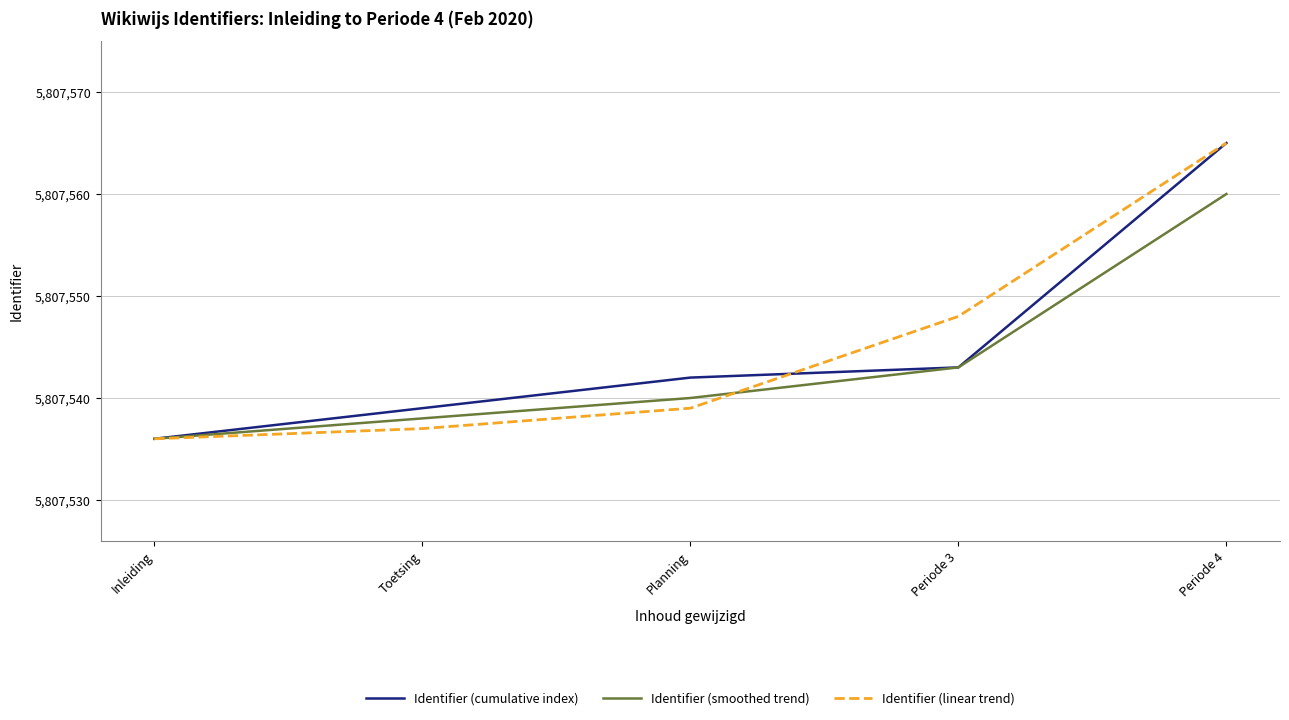

The Identifier (linear trend) series shows 5807536 at Inleiding. True or false?

True